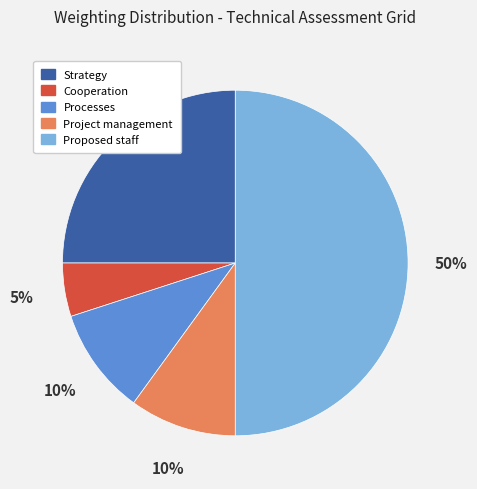

Combined, do Project management and Strategy account for over 50%?

No